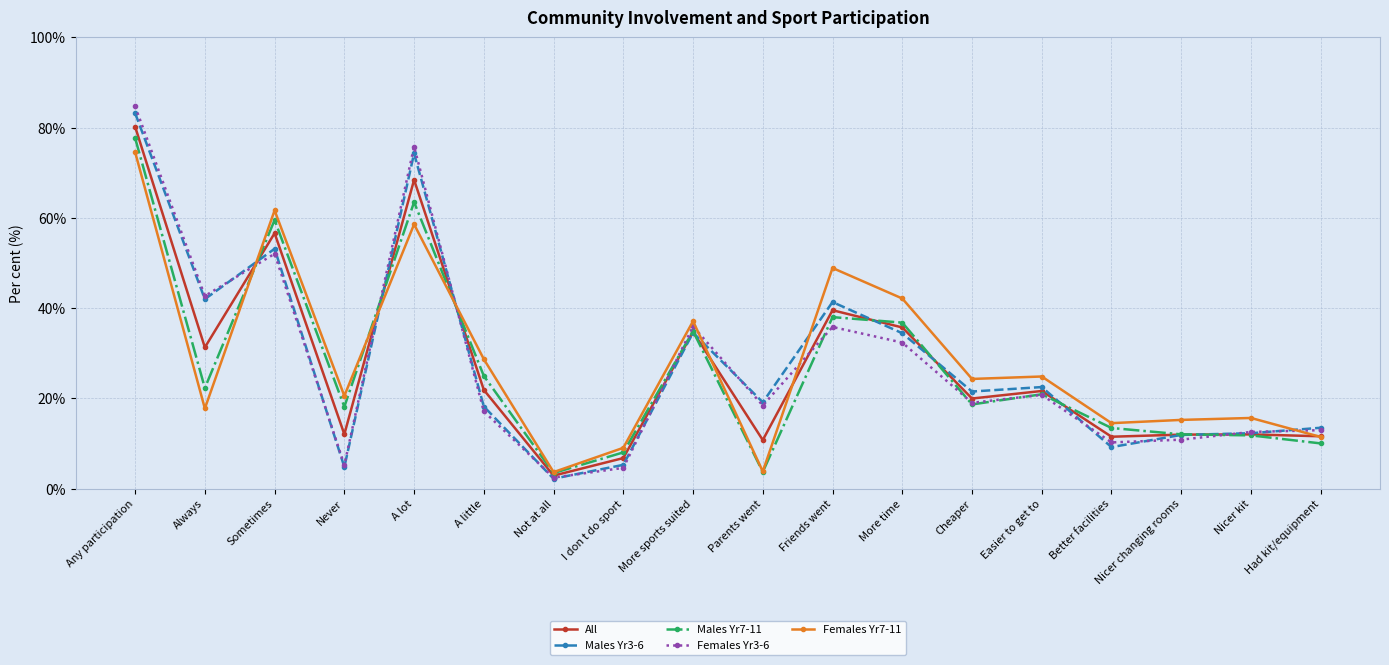

Which category has the highest value across all series?

Any participation